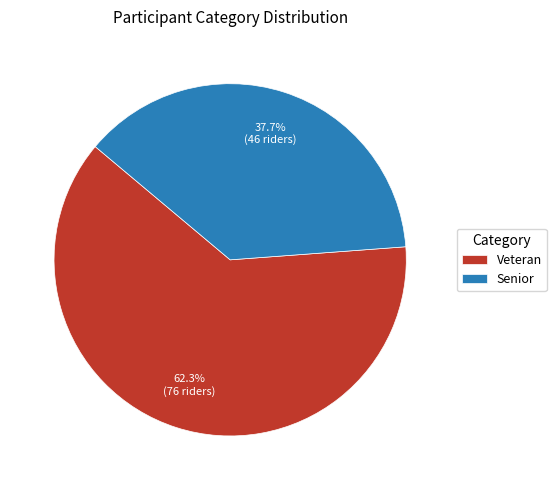

Which has a higher value, Veteran or Senior?

Veteran